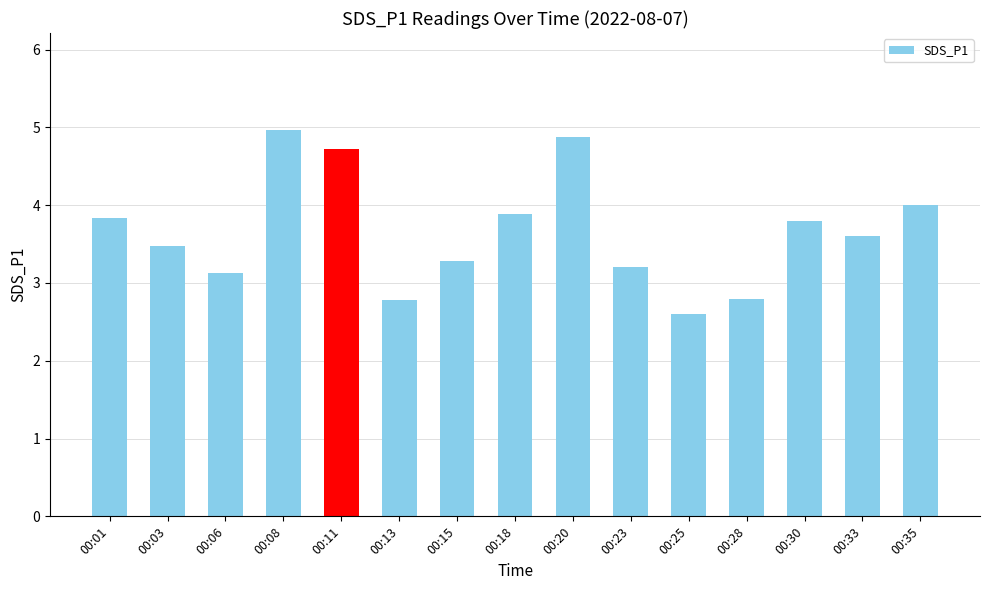

True or false: the data shows 2.6 at 00:25.

True